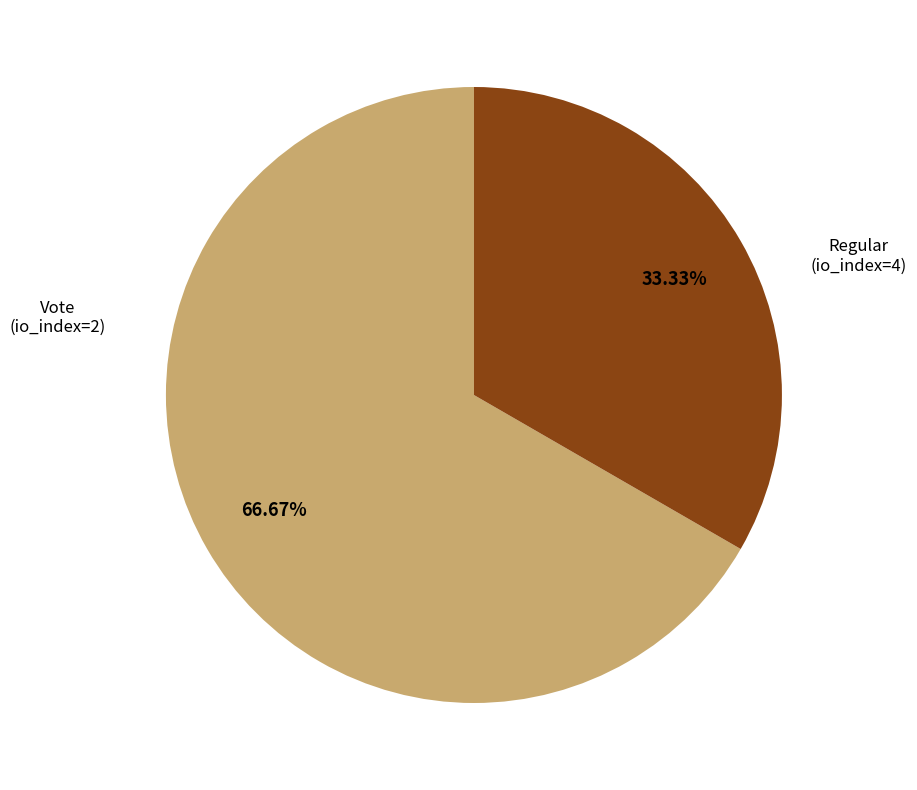

Does any single category account for the majority?

Yes